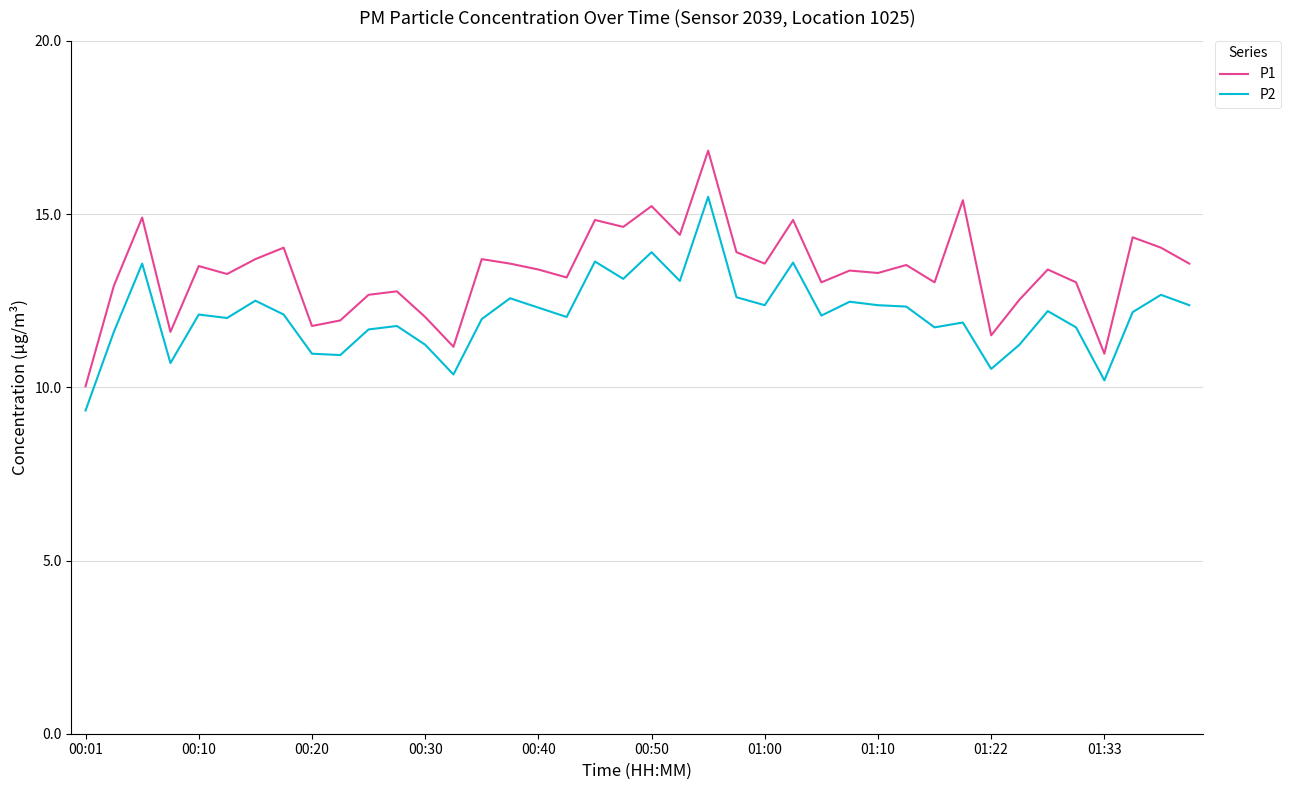

Which series has the largest total across all categories?

P1